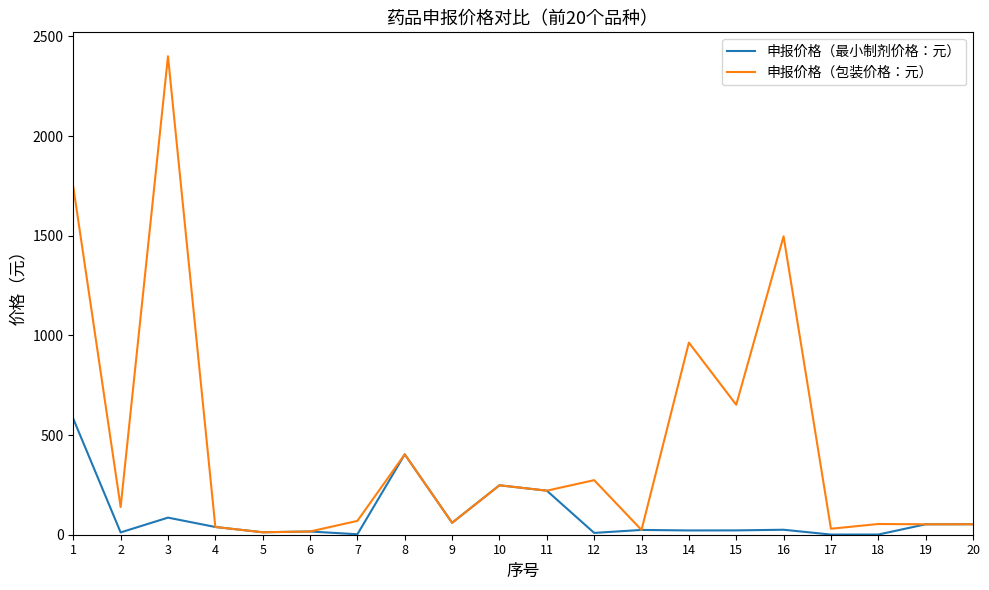

The value of 申报价格（最小制剂价格：元） at 3 is 85.7. True or false?

True